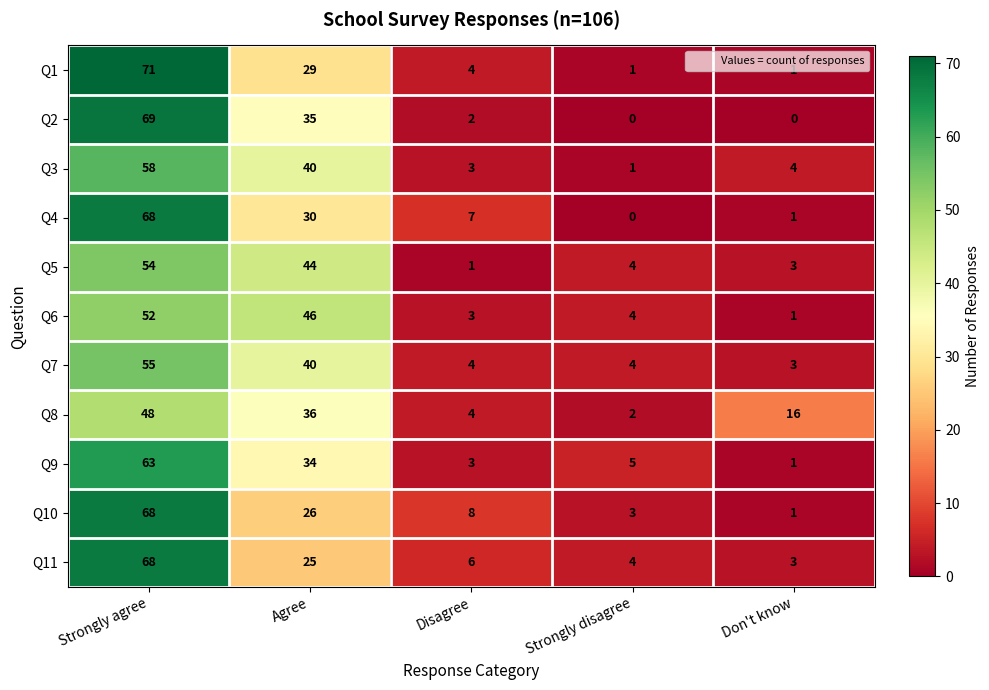

At which label does Q9 first exceed 5?

Strongly agree